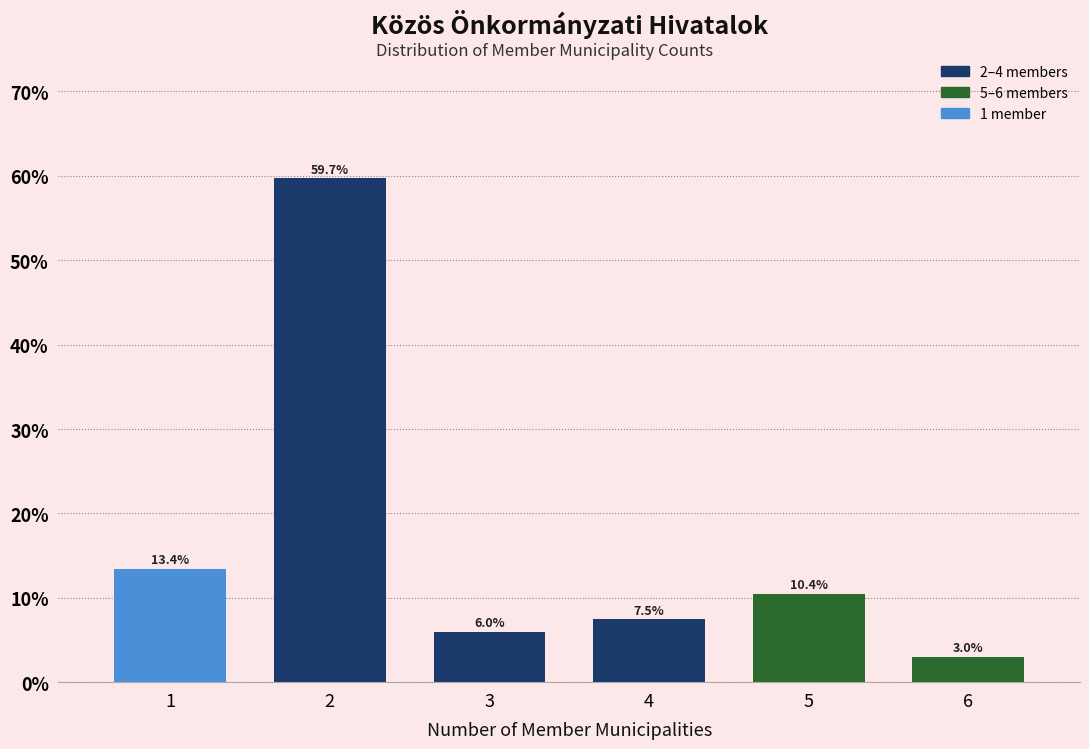

Reading left to right, transcribe all the data shown in this chart.

13.4	59.7	6.0	7.5	10.4	3.0